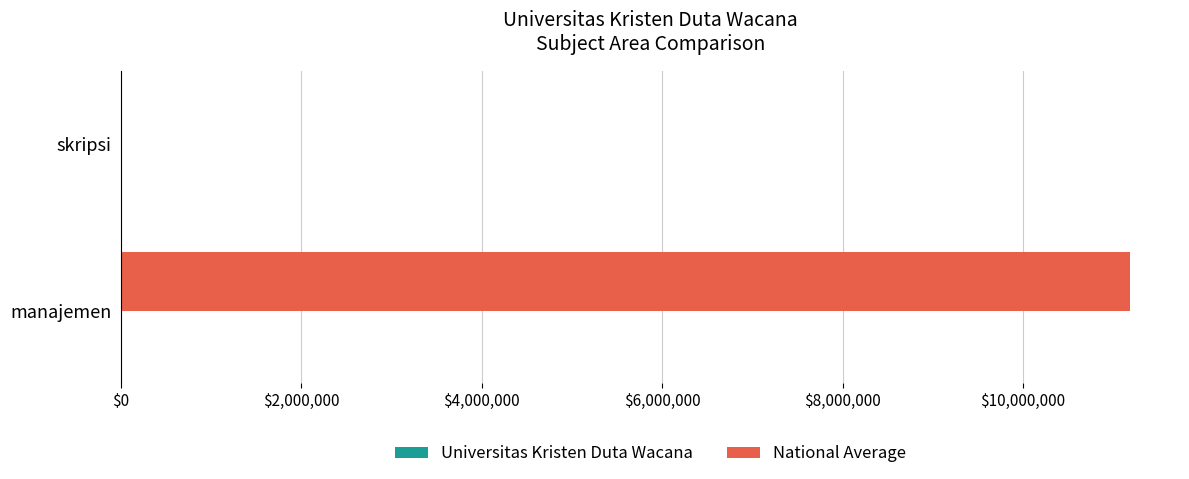

Between manajemen and skripsi, which series saw the biggest shift?

National Average